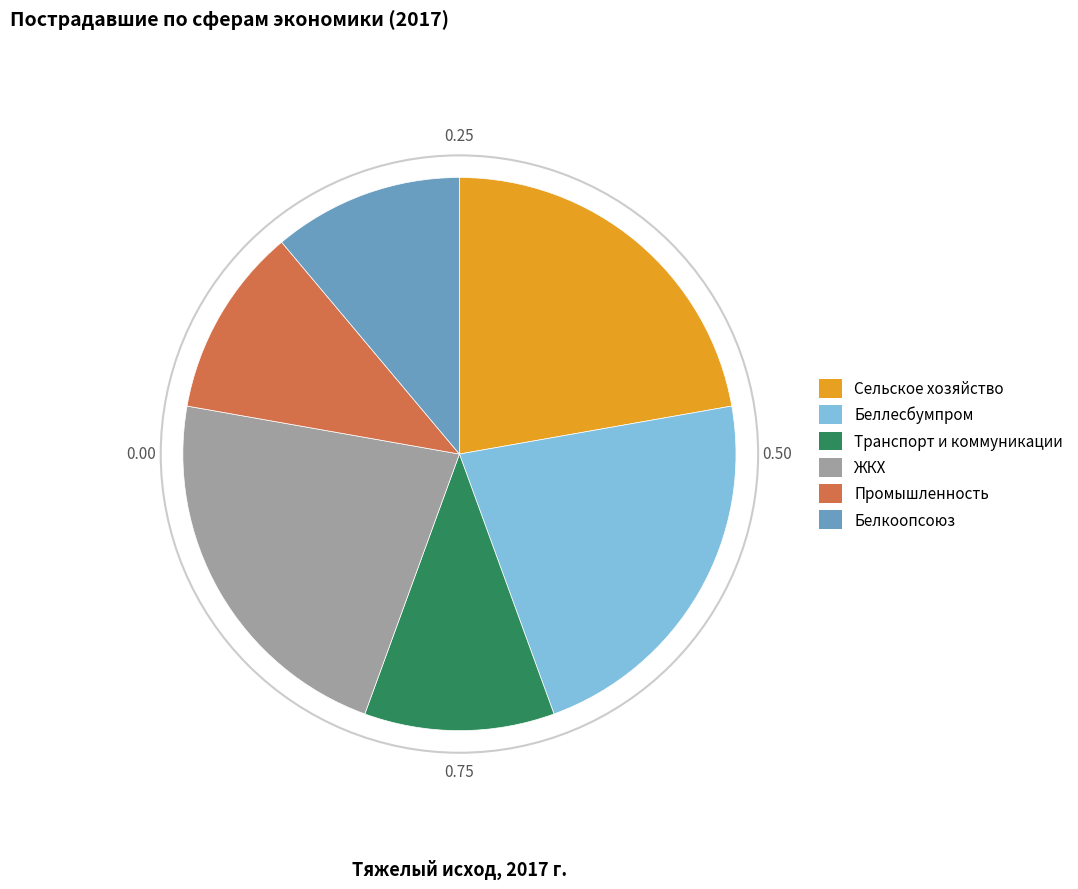

Does any single category account for the majority?

No